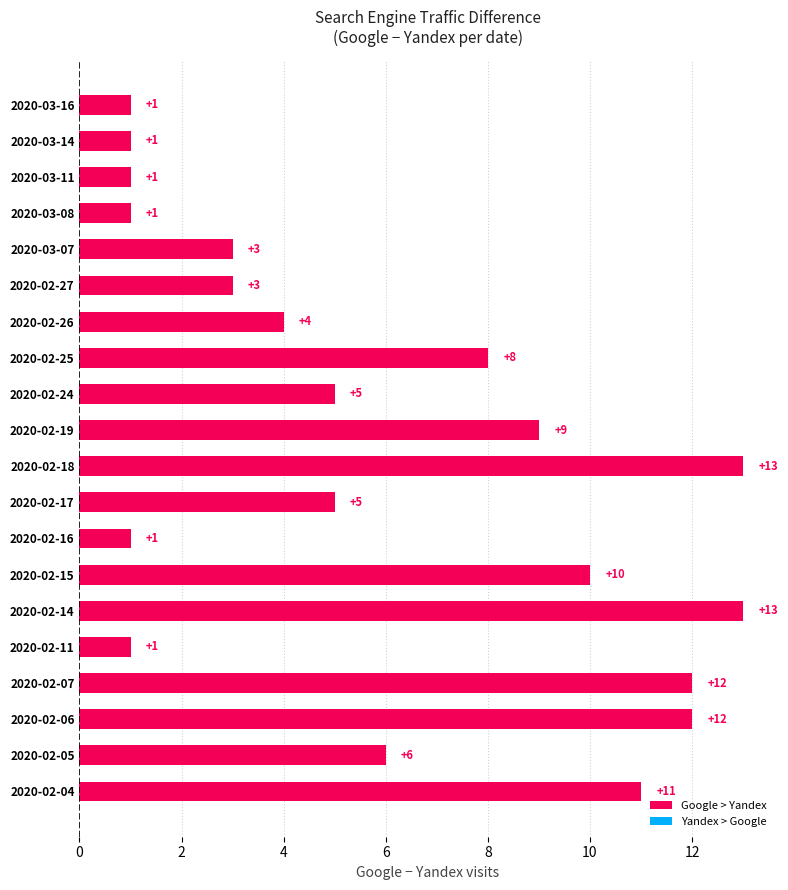

Between 2020-02-11 and 2020-02-04, which is larger?

2020-02-04